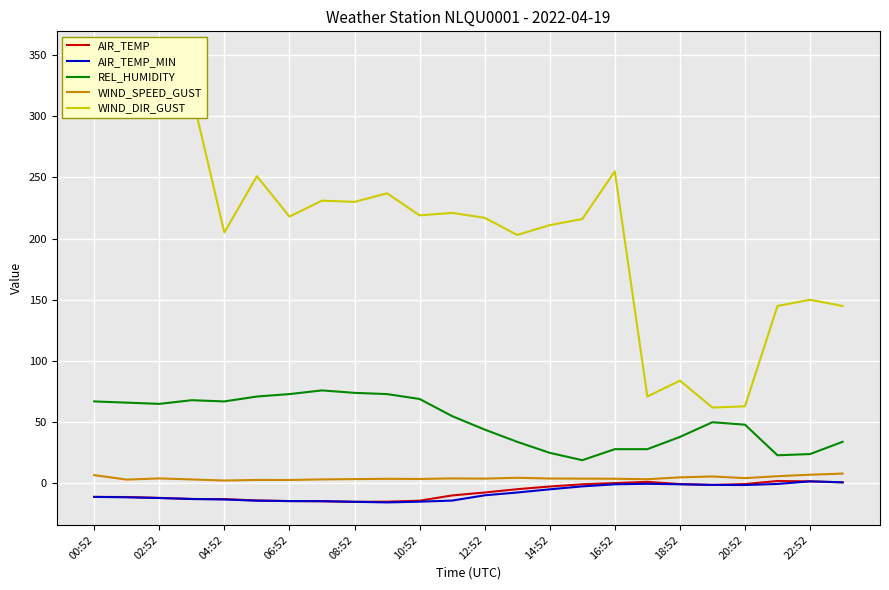

What is the approximate value of WIND_SPEED_GUST at 12:52?

3.9